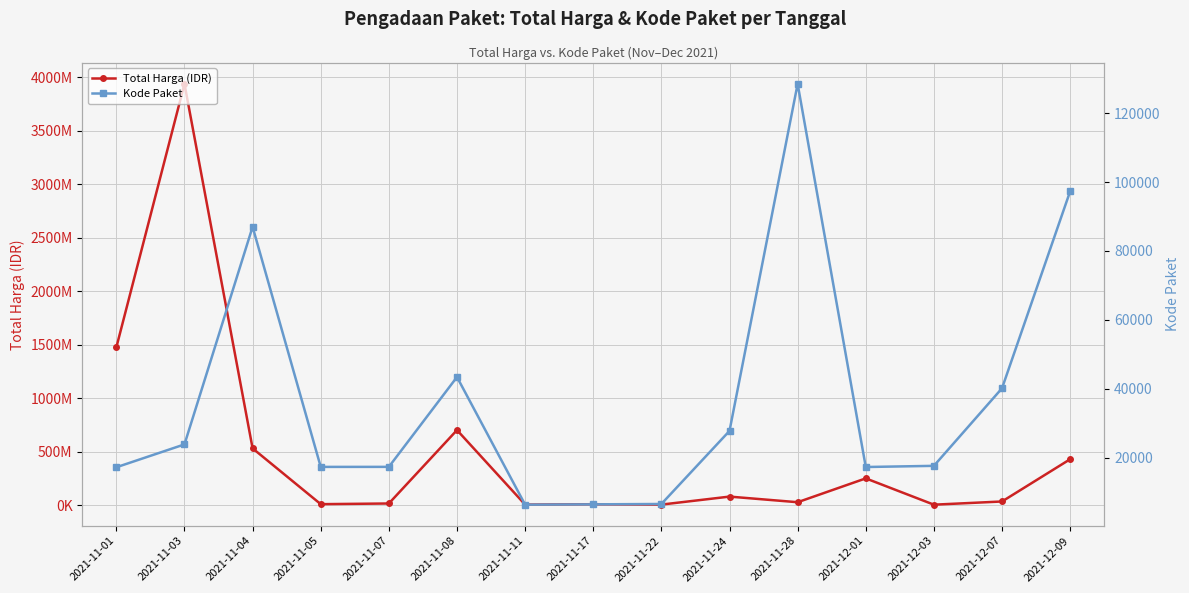

Does the chart display data point markers on the line(s)?

Yes